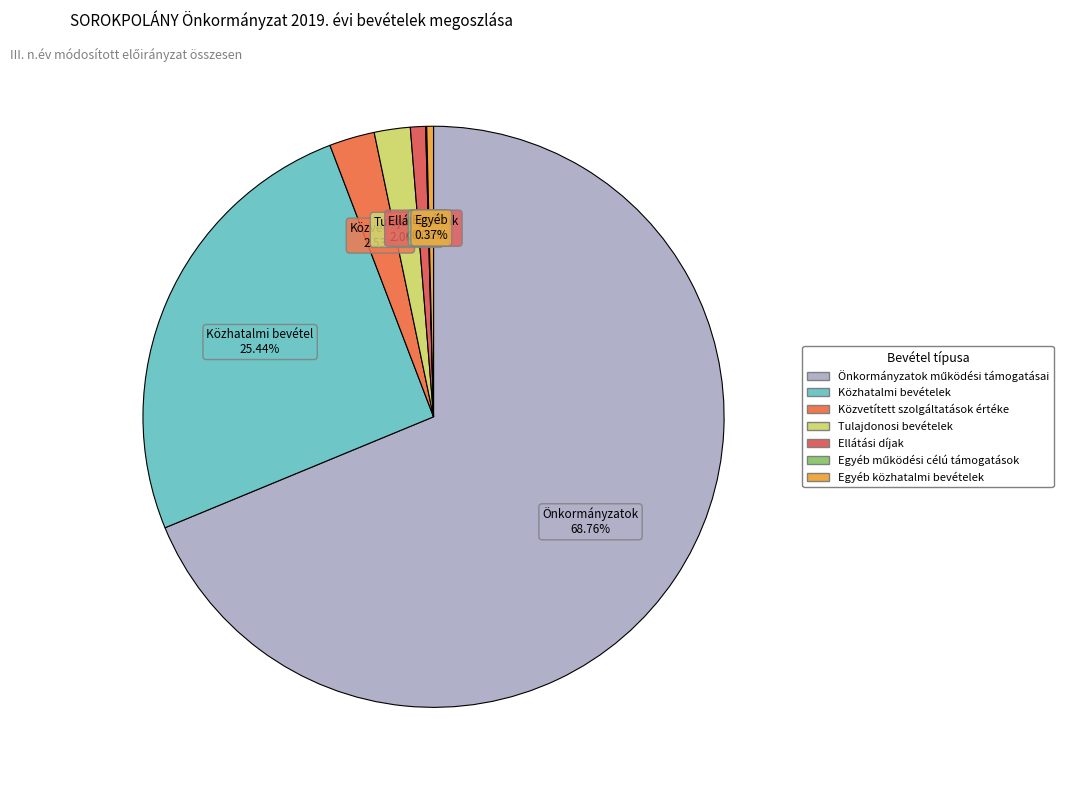

To the nearest percent, what is the difference between the Tulajdonosi bevételek and Egyéb közhatalmi bevételek slice percentages?

2%